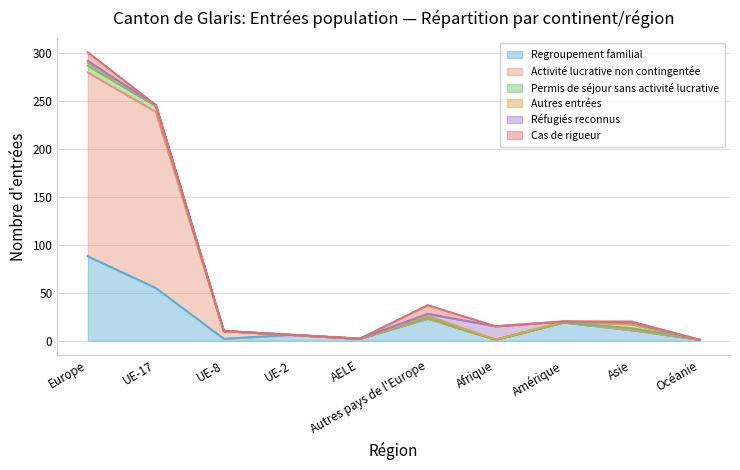

What is the highest value of the Regroupement familial series?

88